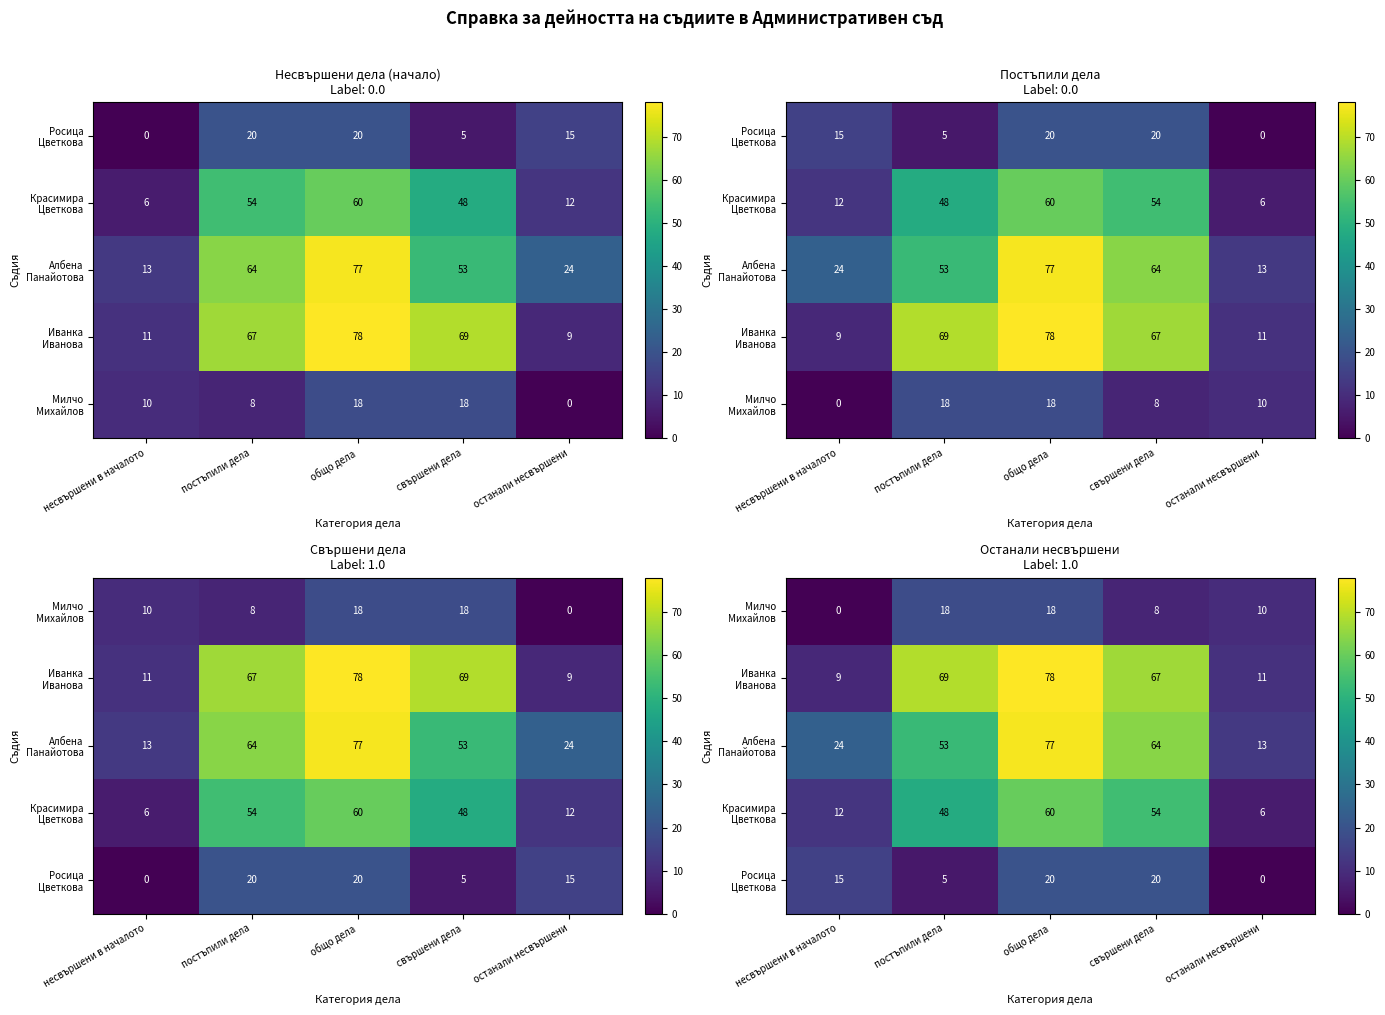

At which label is Албена Панайотова closest to 45?

постъпили дела